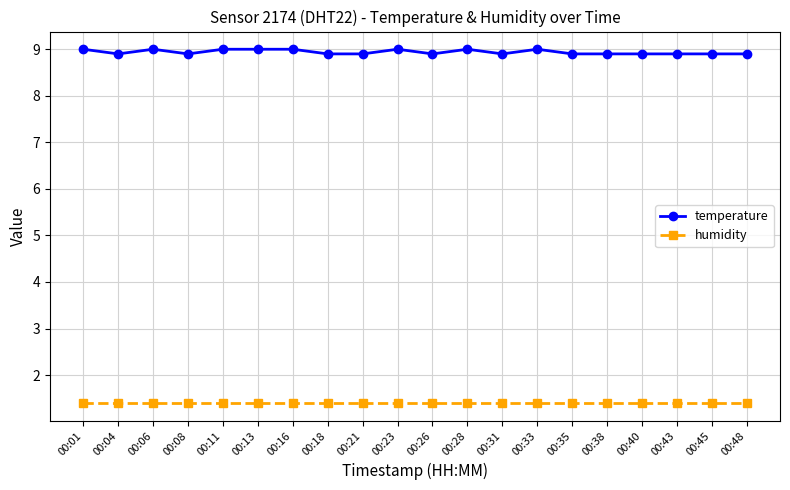

At how many categories does at least one series exceed 4?

20